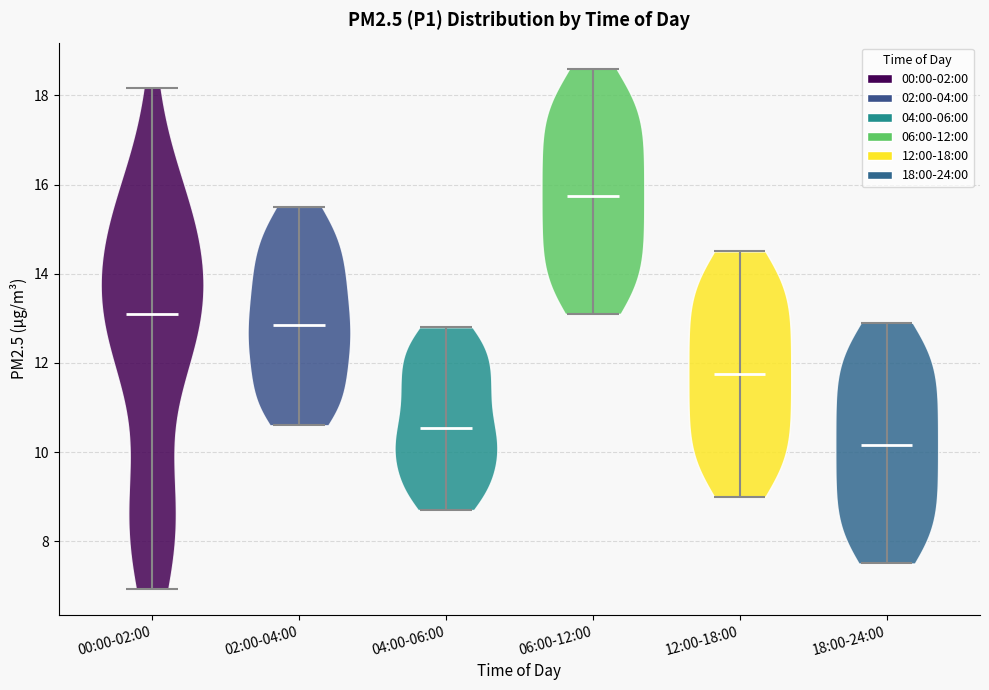

Reading left to right, read every violin against the y-axis: where its median line is, and the lowest and highest points it reaches. The values are not printed on the chart, so give them approximately, as read against the axis.

00:00-02:00: median line 13.2, lowest point 7.0, highest point 18.2
02:00-04:00: median line 12.8, lowest point 10.6, highest point 15.6
04:00-06:00: median line 10.6, lowest point 8.8, highest point 12.8
06:00-12:00: median line 15.8, lowest point 13.2, highest point 18.6
12:00-18:00: median line 11.8, lowest point 9.0, highest point 14.6
18:00-24:00: median line 10.2, lowest point 7.6, highest point 13.0